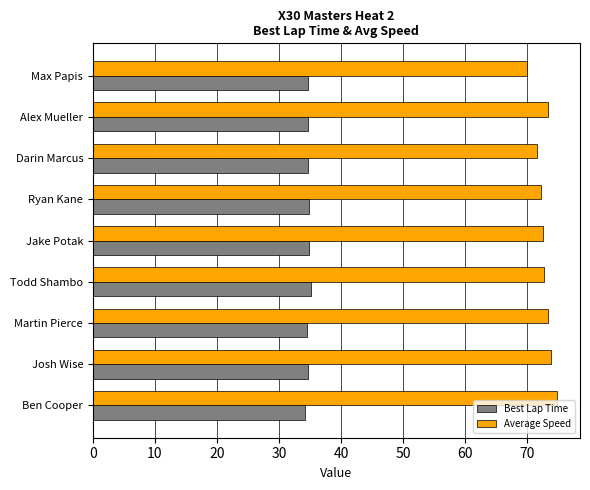

What is the difference between the second highest and minimum values in the Best Lap Time series?

0.8